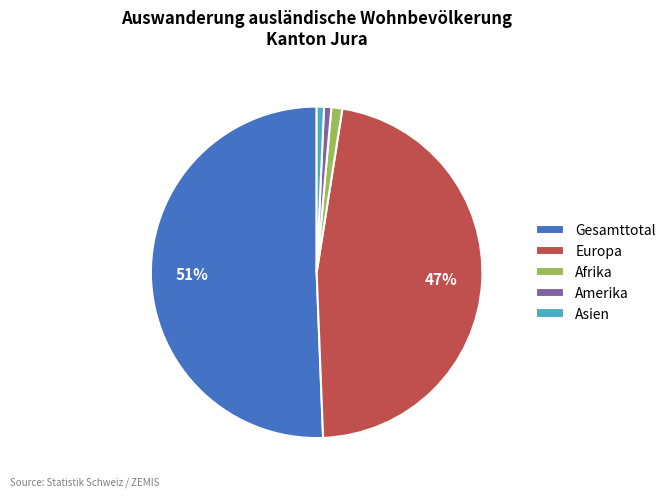

Combined, do Afrika and Amerika account for over 50%?

No